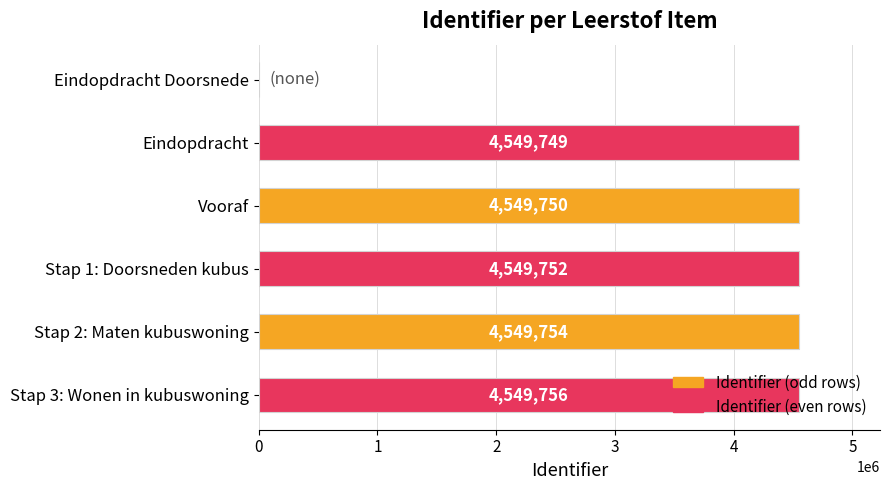

True or false: the data shows 4549754 at Stap 2: Maten kubuswoning.

True